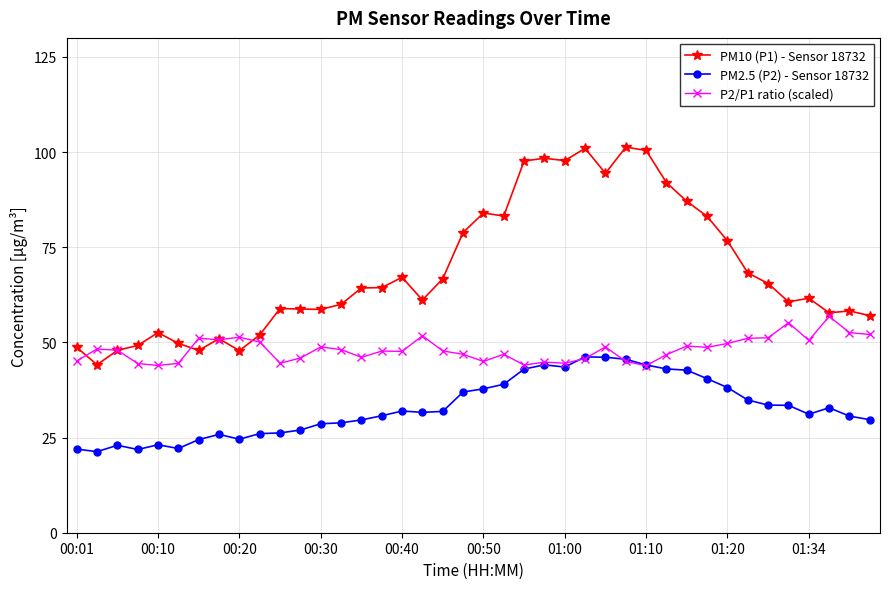

What is the smallest value displayed?

21.3